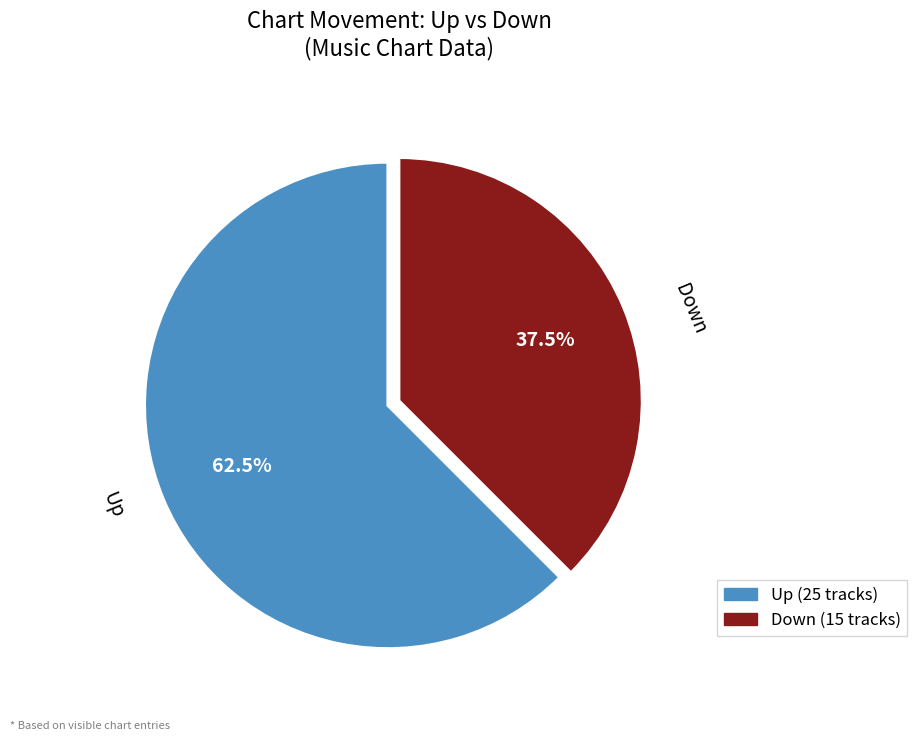

Count the number of slices in the pie.

2